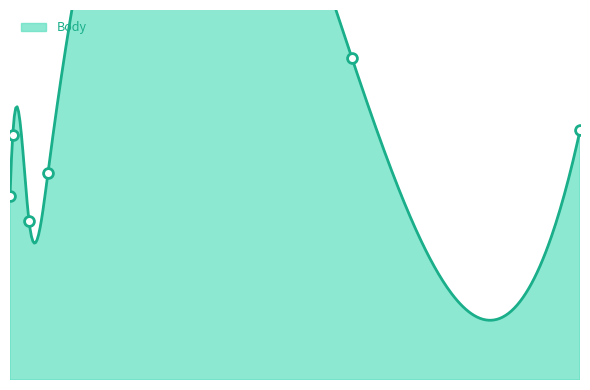

What is the ratio of the value at 2012-02-18 to the value at 2012-06-09?

0.6